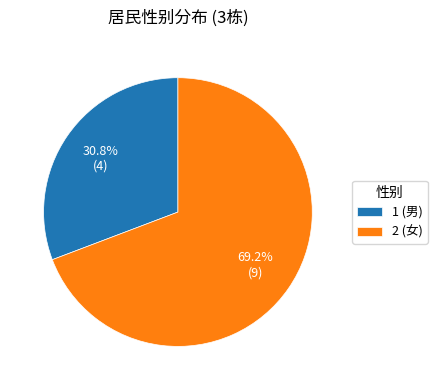

Rank the categories by value from highest to lowest.

2 (女), 1 (男)